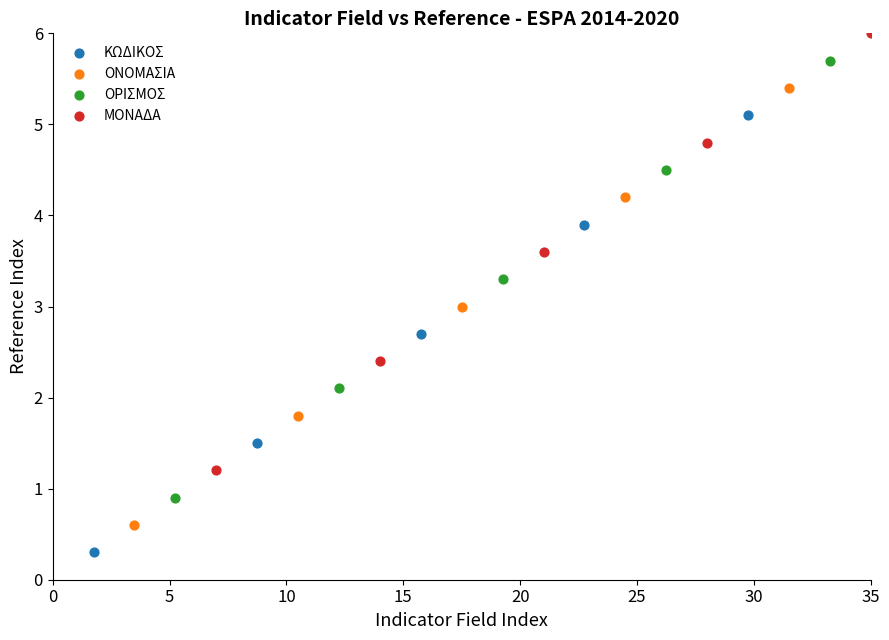

Which series contains the highest Y value?

ΜΟΝΑΔΑ